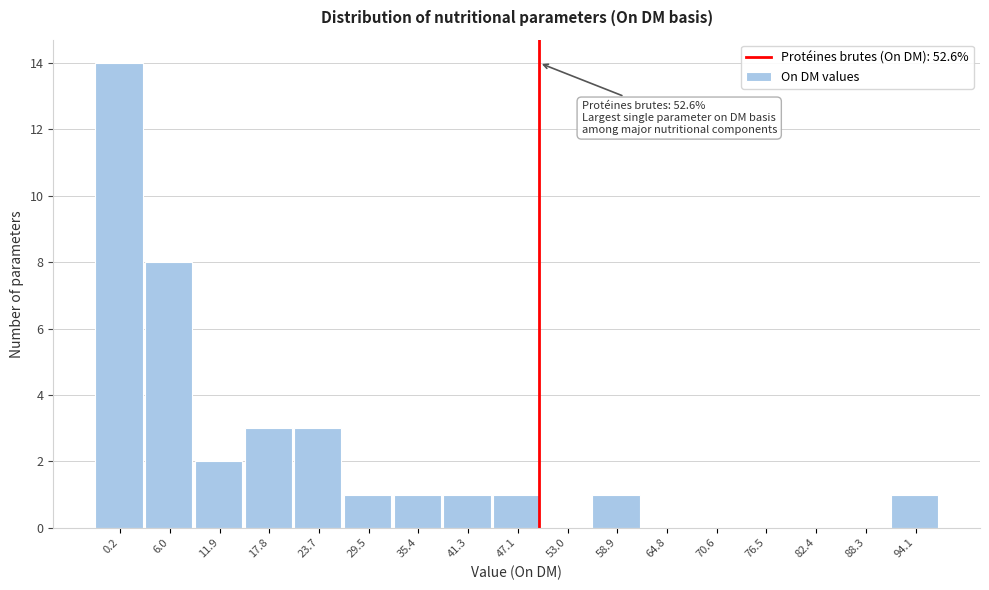

Reading left to right, transcribe all the data shown in this chart.

0.2=14	6.0=8	11.9=2	17.8=3	23.7=3	29.5=1	35.4=1	41.3=1	47.1=1	53.0=0	58.9=1	64.8=0	70.6=0	76.5=0	82.4=0	88.3=0	94.1=1